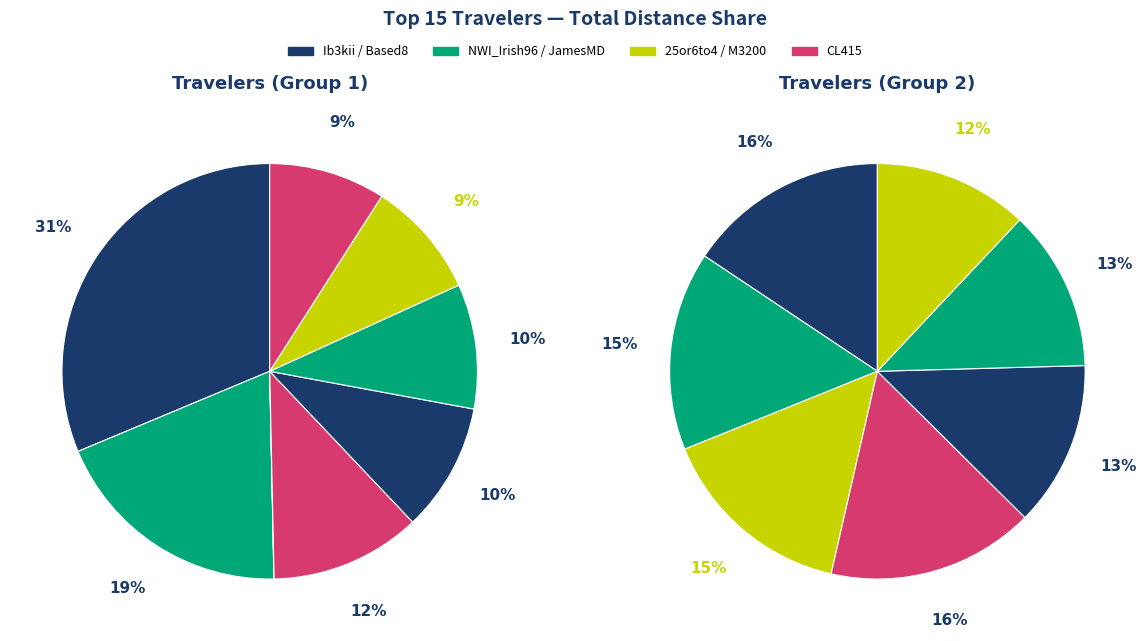

The M3200 slice represents 13% of the pie. True or false?

False